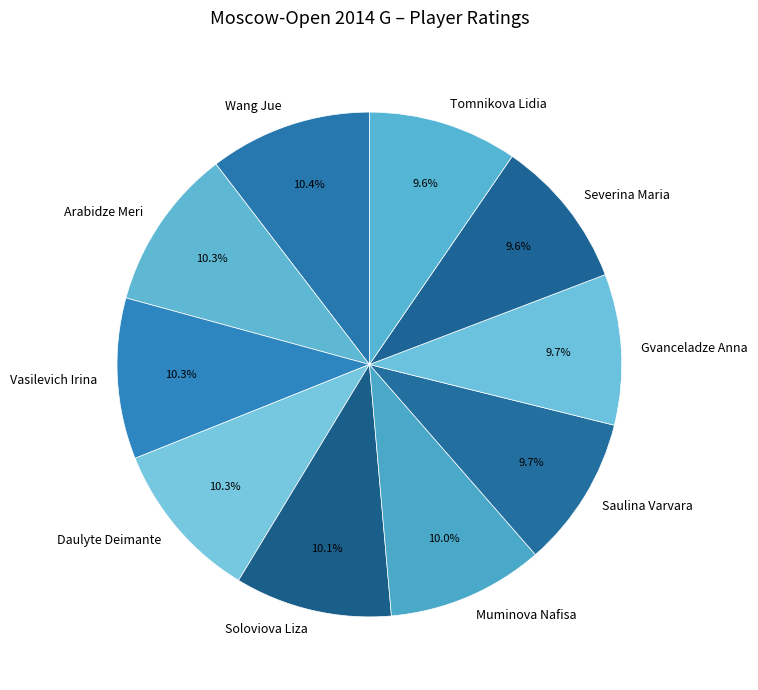

To the nearest percent, what is the average slice percentage?

10%